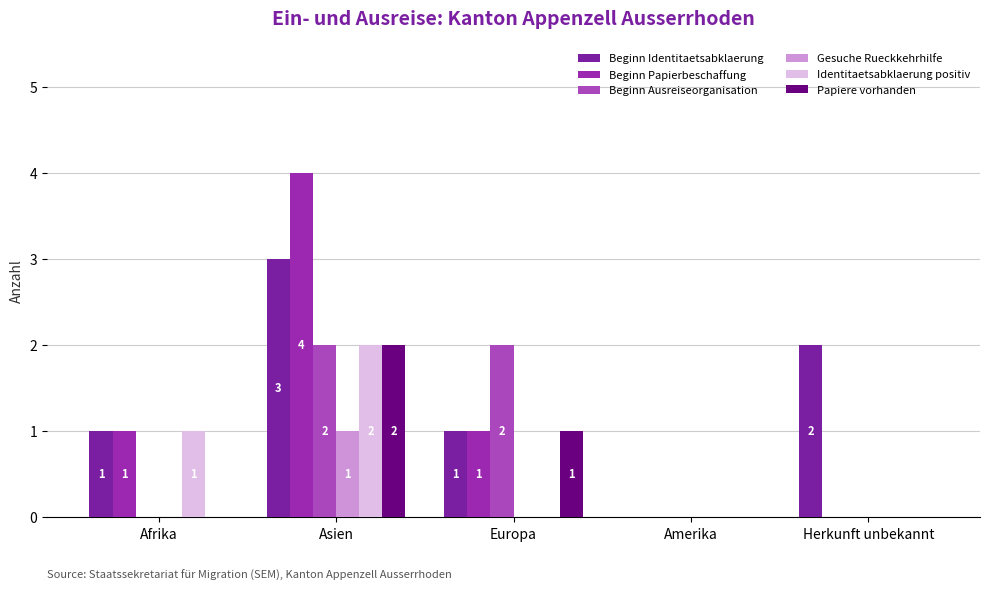

What is the label of the 4th bar from the left?

Amerika